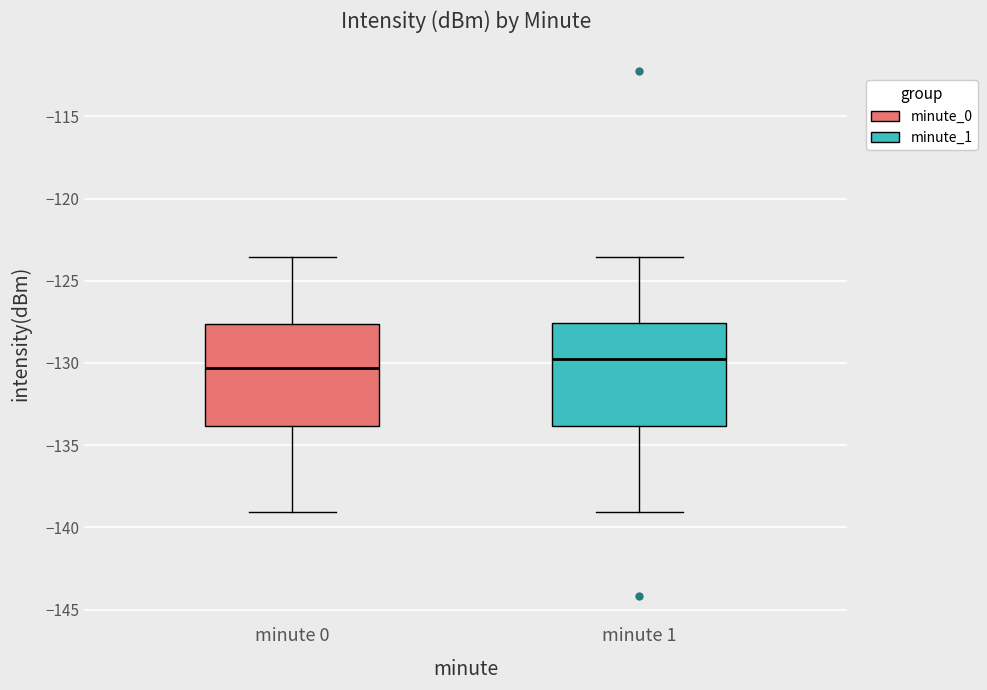

Where does the upper whisker of the box for minute 0 end on the y-axis? The values are not printed on the chart, so give them approximately, as read against the axis.

-123.5